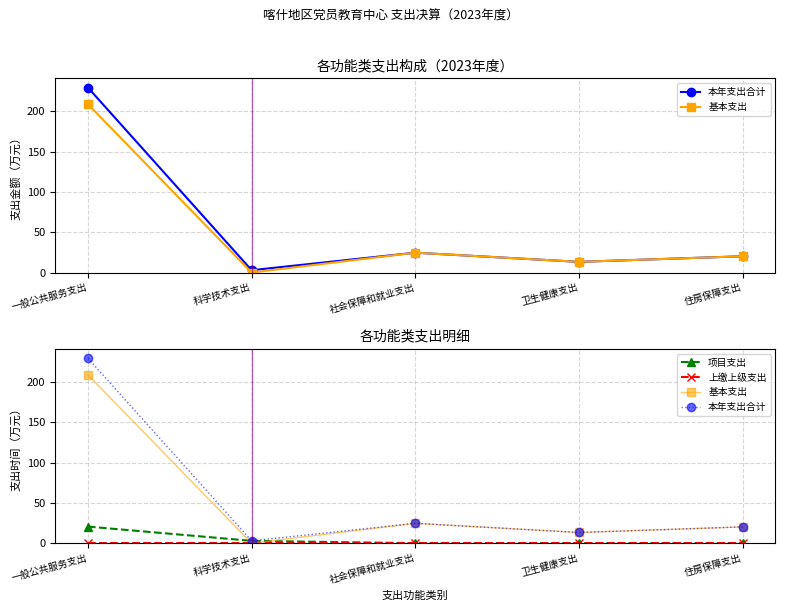

What are all the series names shown in the legend?

本年支出合计, 基本支出, 项目支出, 上缴上级支出